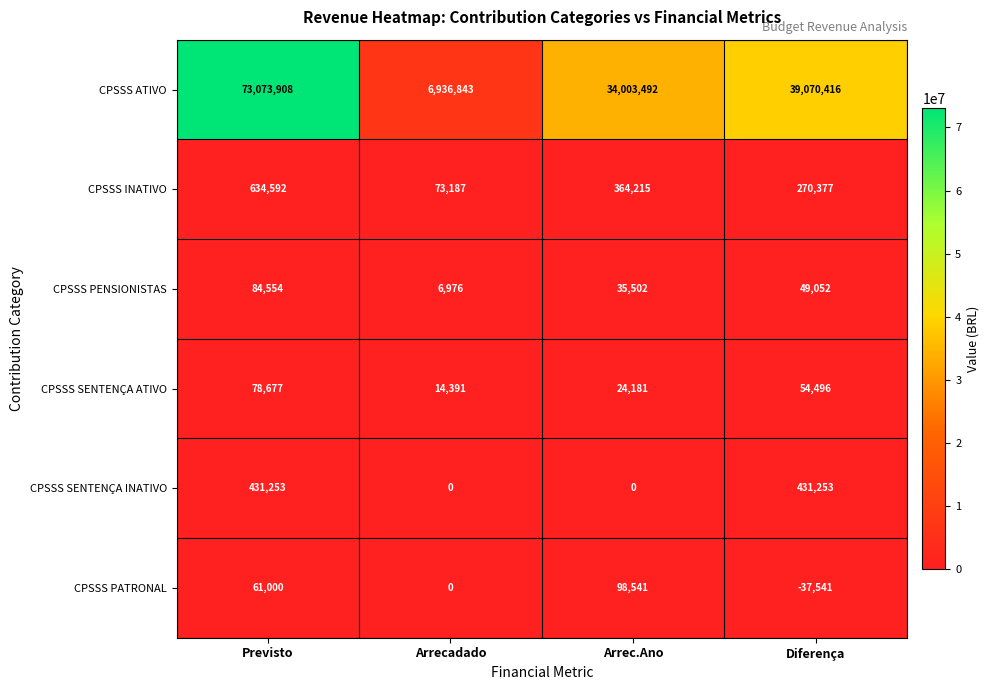

Count the CPSSS SENTENÇA INATIVO values in the range 0 to 431253.

4